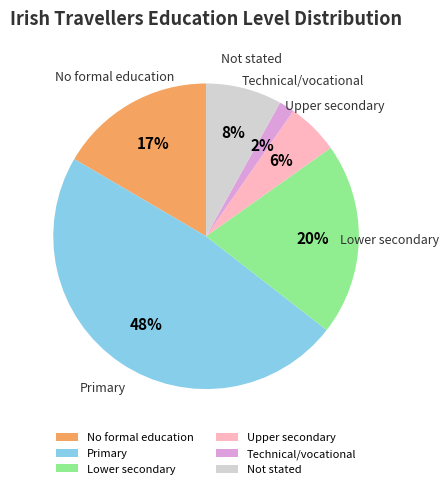

Do Not stated and Primary together represent more than half of the pie?

Yes